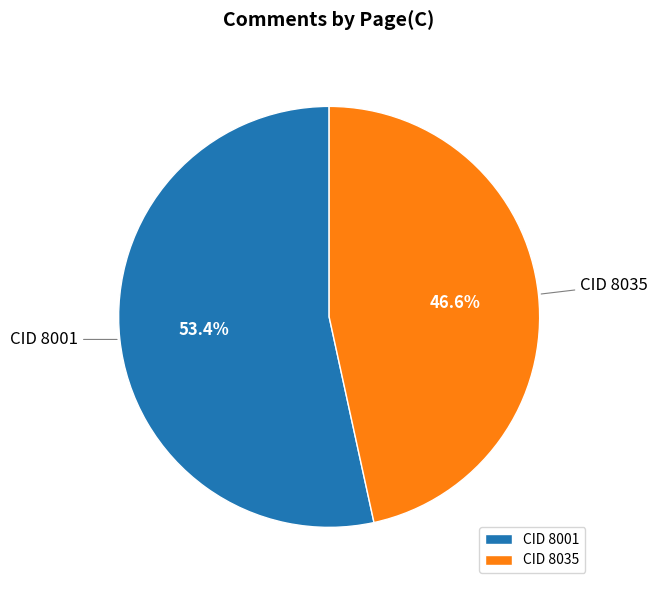

Do CID 8035 and CID 8001 together represent more than half of the pie?

Yes